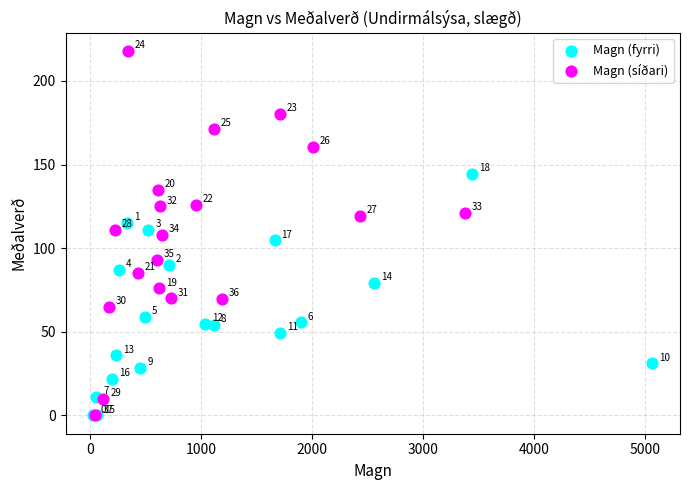

Which series has the largest Y range (max minus min)?

Magn (síðari)